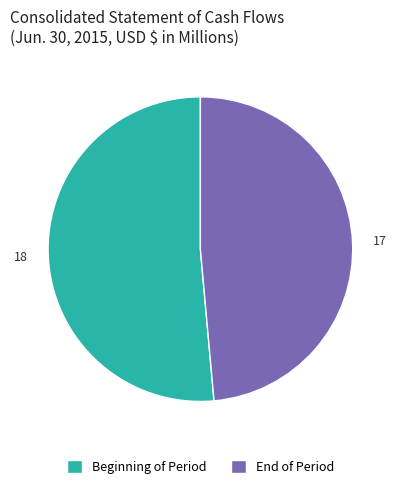

The Beginning of Period slice represents 46% of the pie. True or false?

False